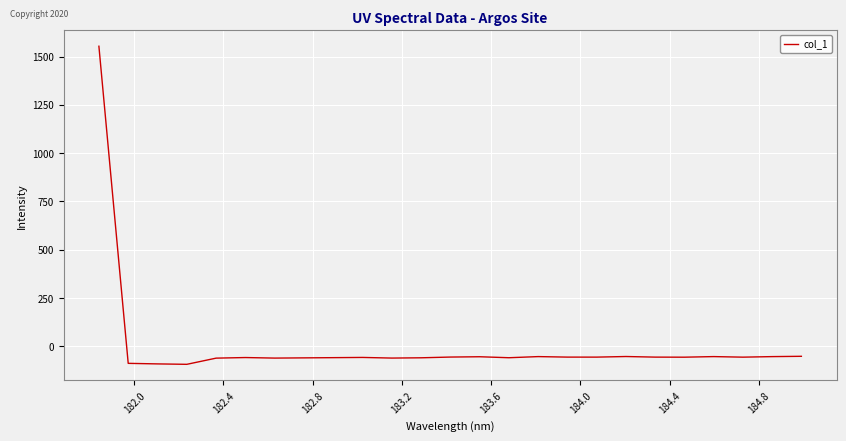

What is the minimum value shown in the chart?

-93.3